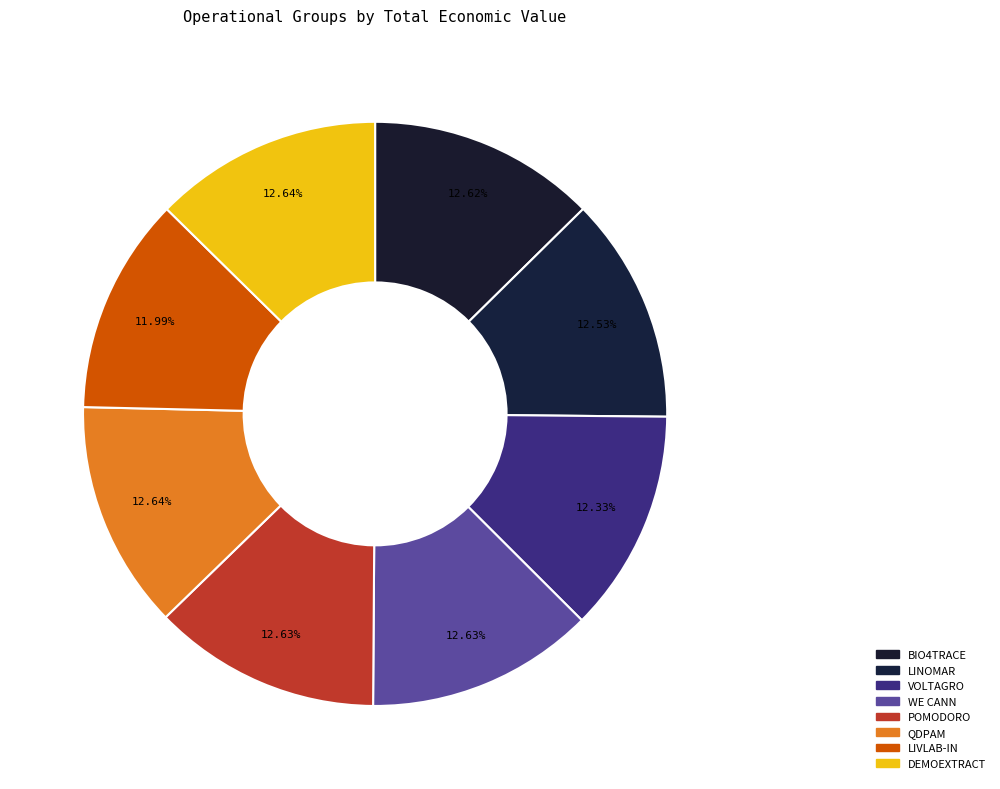

The LINOMAR slice represents 13% of the pie. True or false?

True